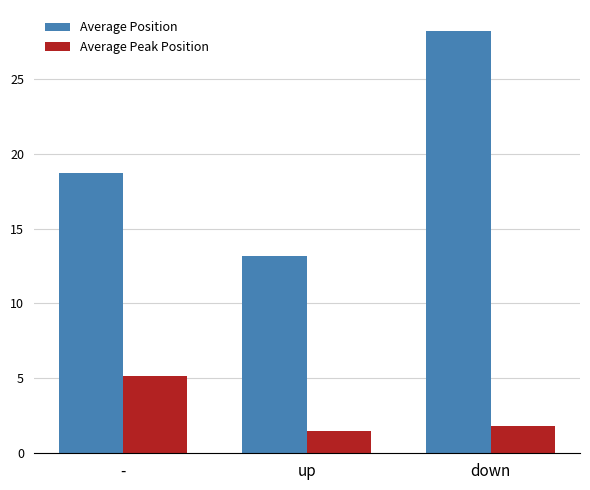

Reading left to right, transcribe all the data shown in this chart.

Average Position: 18.7	13.2	28.2
Average Peak Position: 5.1	1.5	1.8